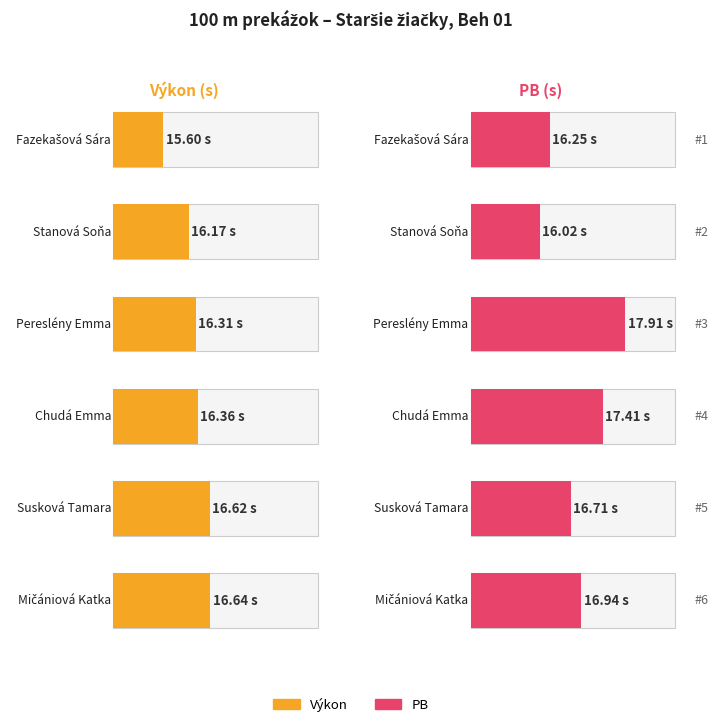

Reading right to left, list all the values displayed in this chart.

Výkon: Mičániová Katka=16.6	Susková Tamara=16.6	Chudá Emma=16.4	Pereslény Emma=16.3	Stanová Soňa=16.2	Fazekašová Sára=15.6
PB: Mičániová Katka=16.9	Susková Tamara=16.7	Chudá Emma=17.4	Pereslény Emma=17.9	Stanová Soňa=16.0	Fazekašová Sára=16.2